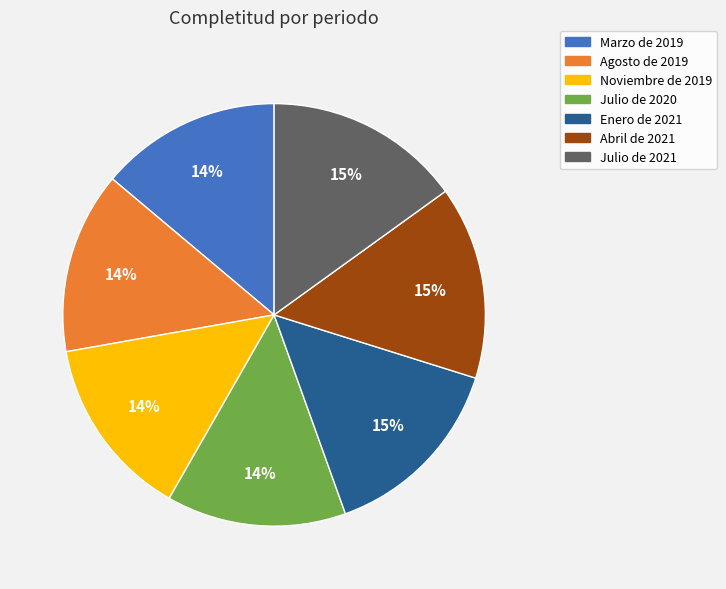

Does Julio de 2021 account for over 50% of the chart?

No